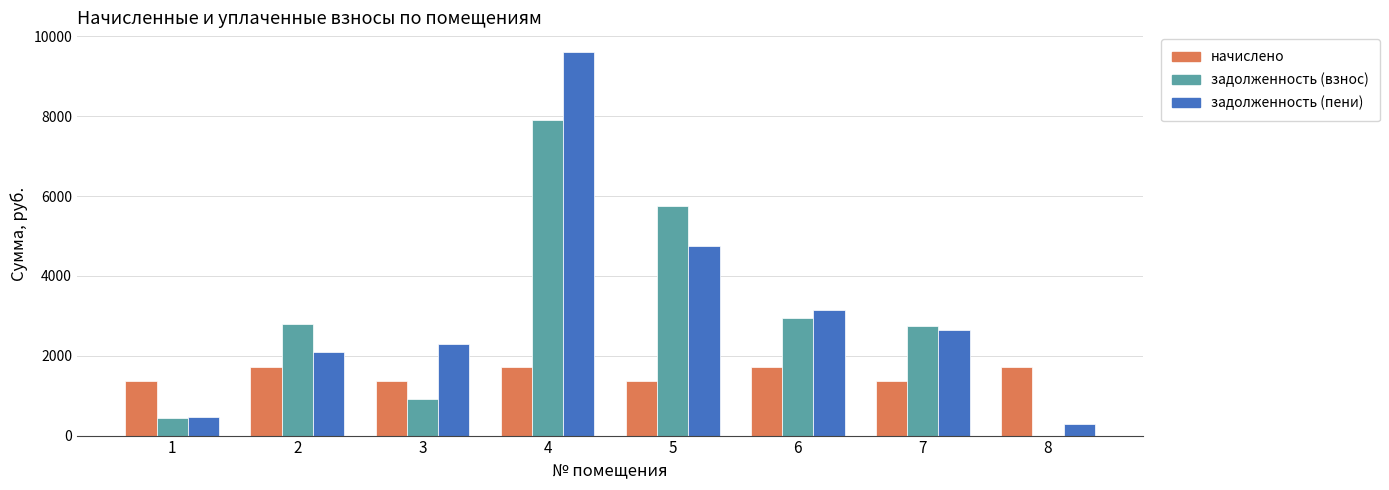

What is the greatest value displayed?

9621.6